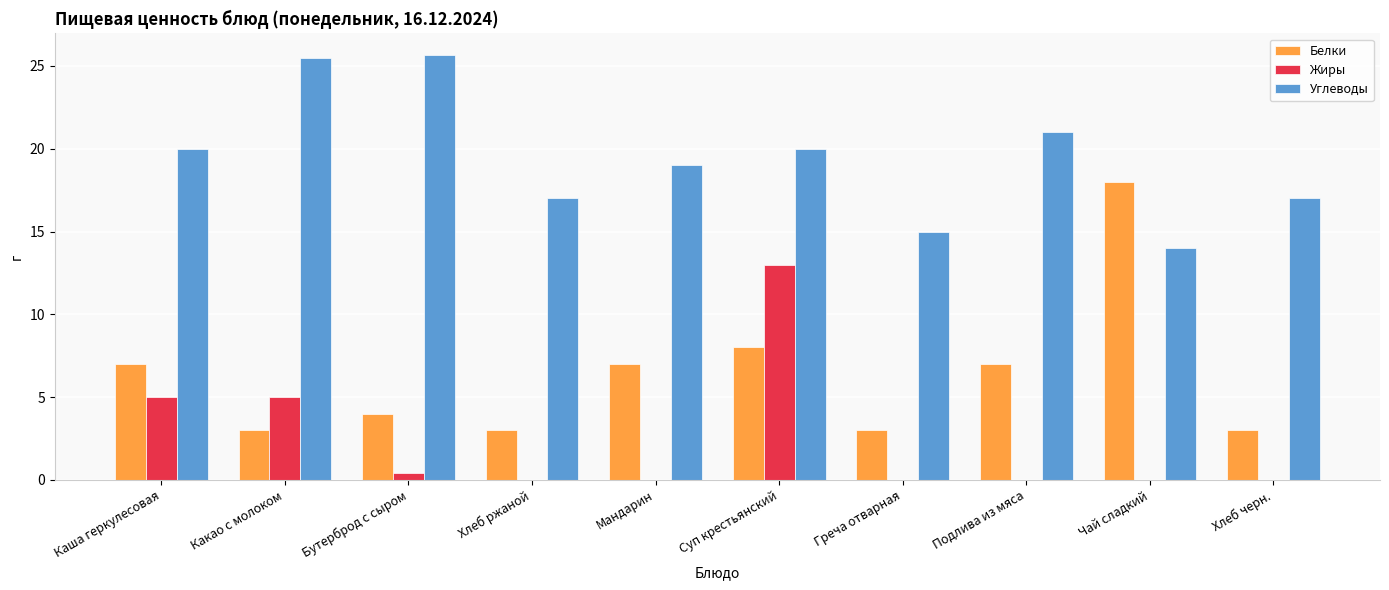

Between Подлива из мяса and Чай сладкий, which series saw the biggest shift?

Белки